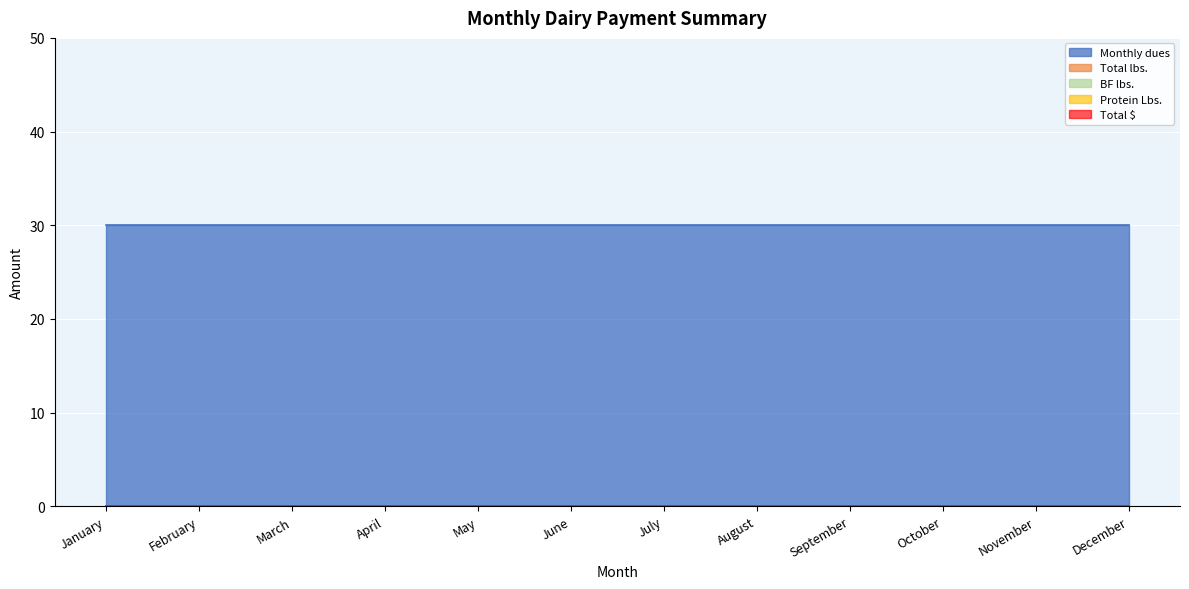

Reading right to left, list all the values displayed in this chart.

Monthly dues: December=30	November=30	October=30	September=30	August=30	July=30	June=30	May=30	April=30	March=30	February=30	January=30
Total lbs.: December=0	November=0	October=0	September=0	August=0	July=0	June=0	May=0	April=0	March=0	February=0	January=0
BF lbs.: December=0	November=0	October=0	September=0	August=0	July=0	June=0	May=0	April=0	March=0	February=0	January=0
Protein Lbs.: December=0	November=0	October=0	September=0	August=0	July=0	June=0	May=0	April=0	March=0	February=0	January=0
Total $: December=0	November=0	October=0	September=0	August=0	July=0	June=0	May=0	April=0	March=0	February=0	January=0